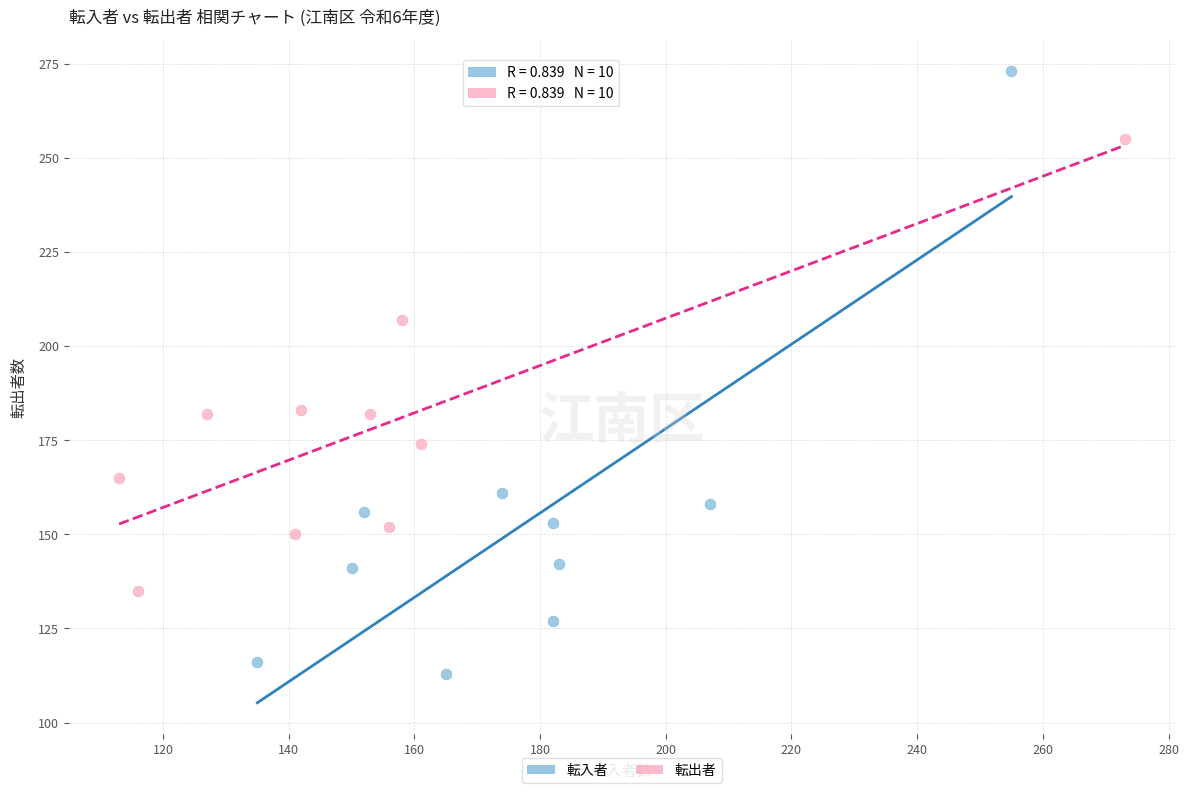

Which series reaches the minimum Y coordinate?

転入者